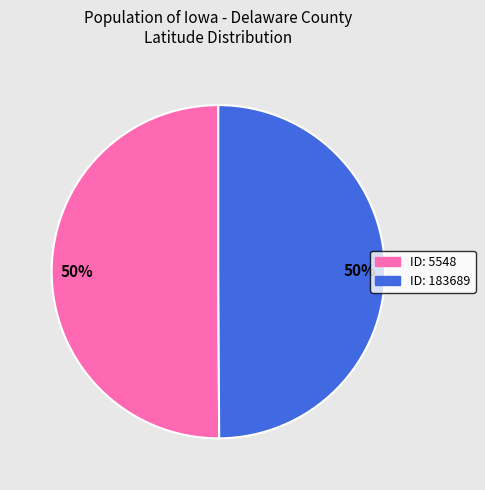

Combined, do ID: 5548 and ID: 183689 account for over 50%?

Yes